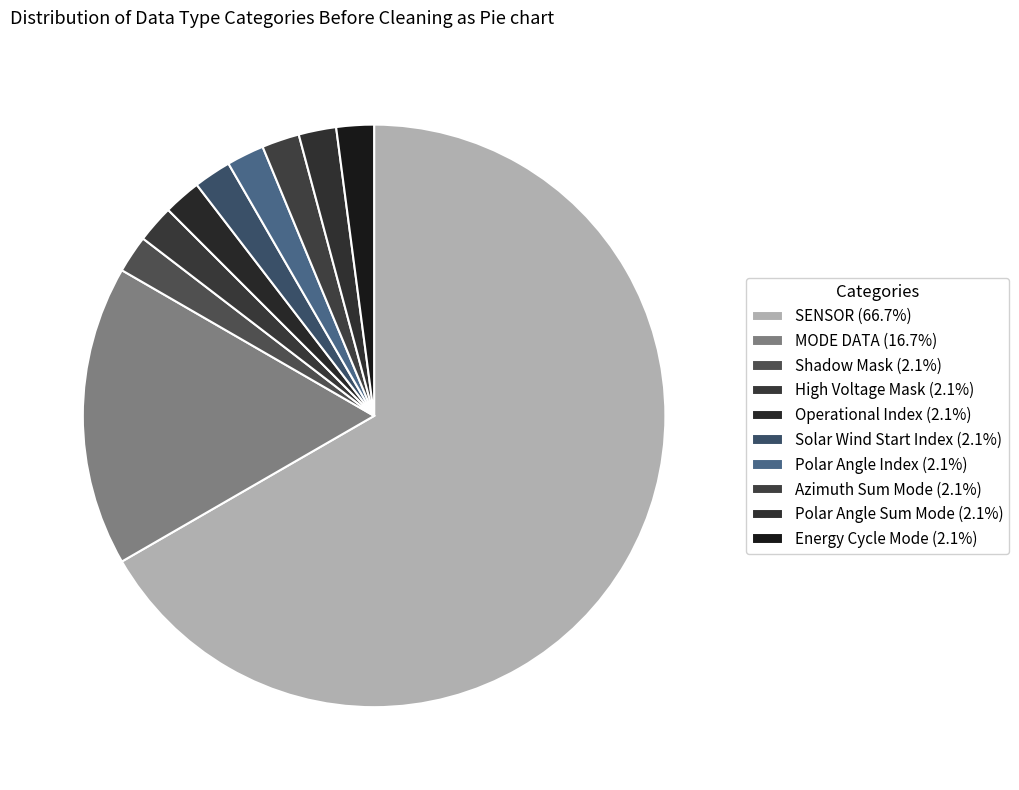

True or false: Energy Cycle Mode accounts for 2% of the total.

True